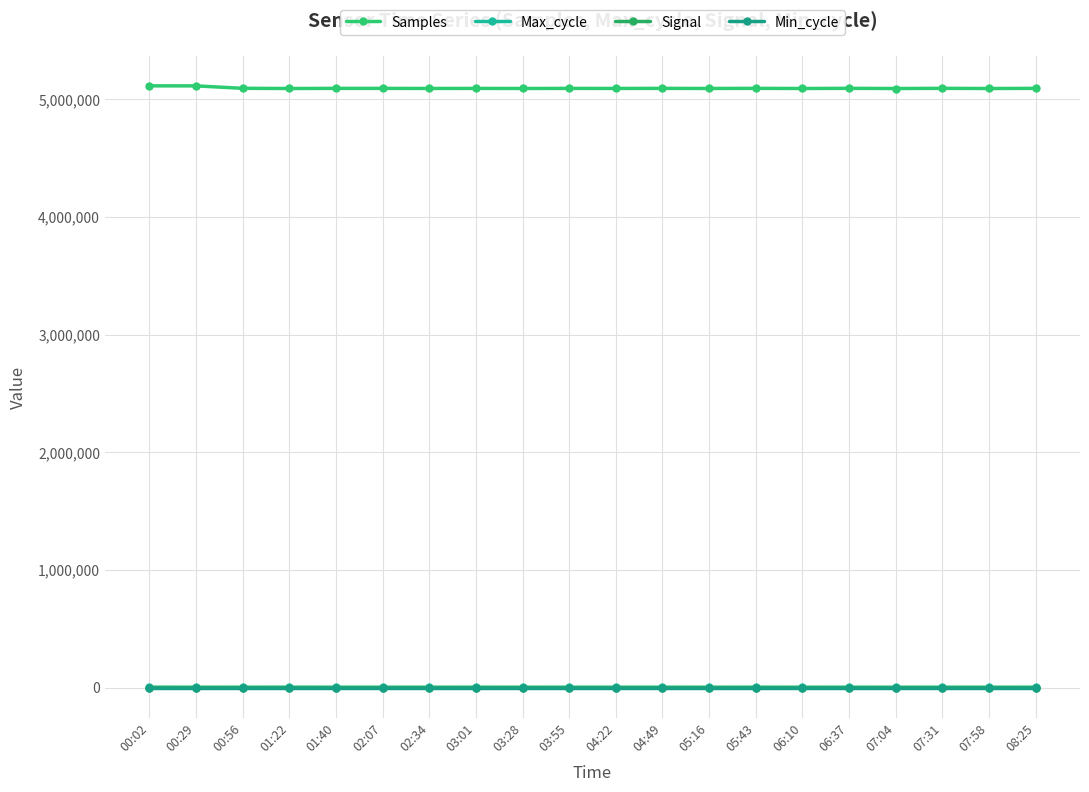

What position from the right is 04:49?

9